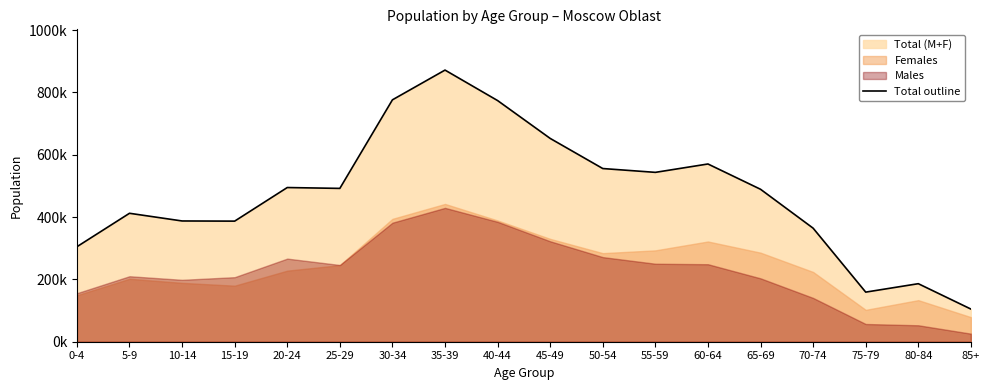

Where is the first local minimum?

15-19